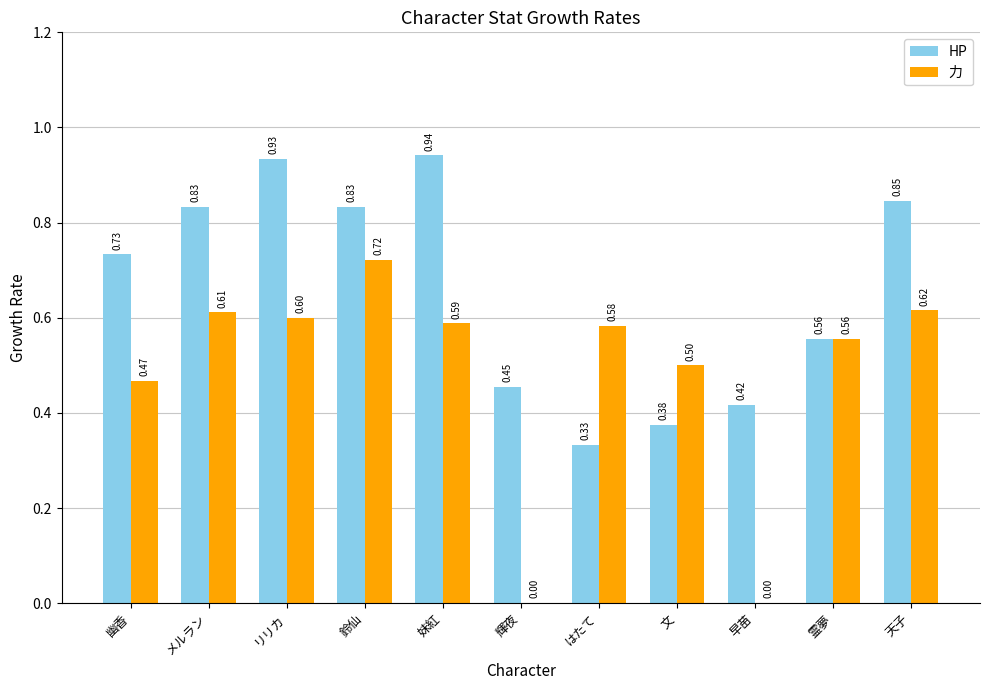

How many data points does each series have?

11